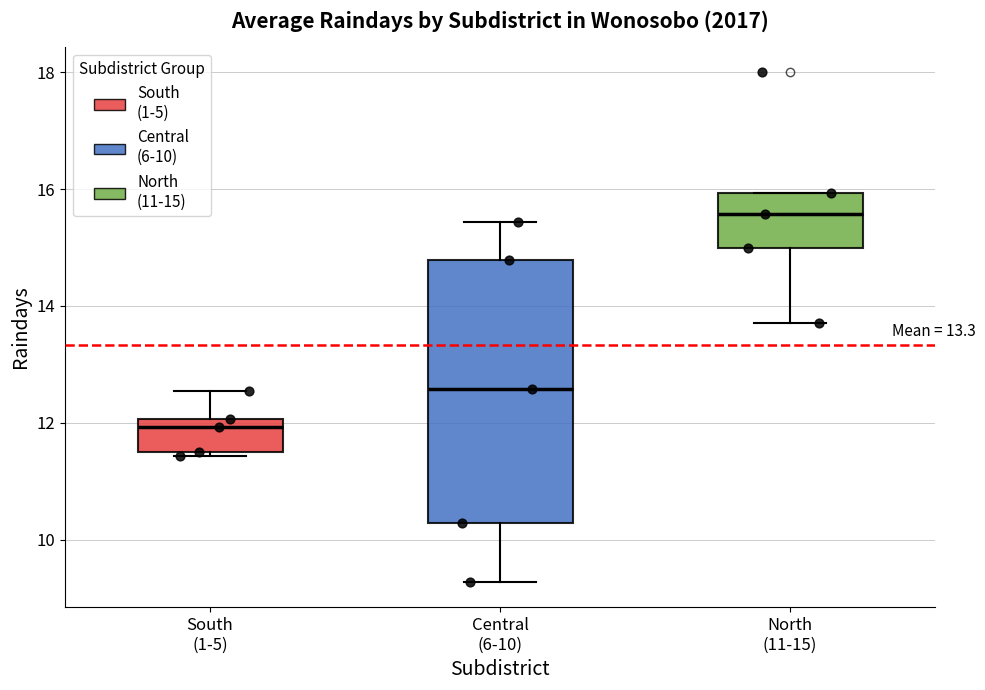

Comparing the boxes themselves (not the whiskers), which one is the tallest?

Central (6-10)